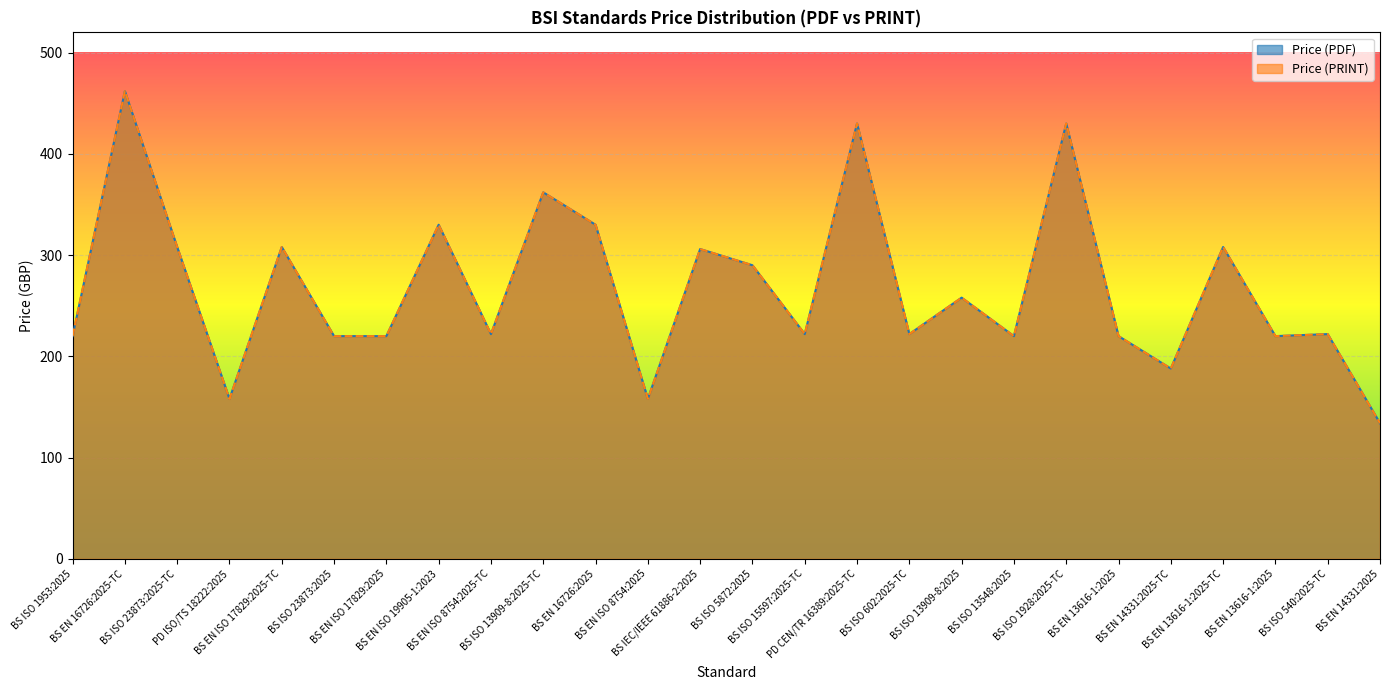

What is the total value across all series at BS IEC/IEEE 61886-2:2025?

612